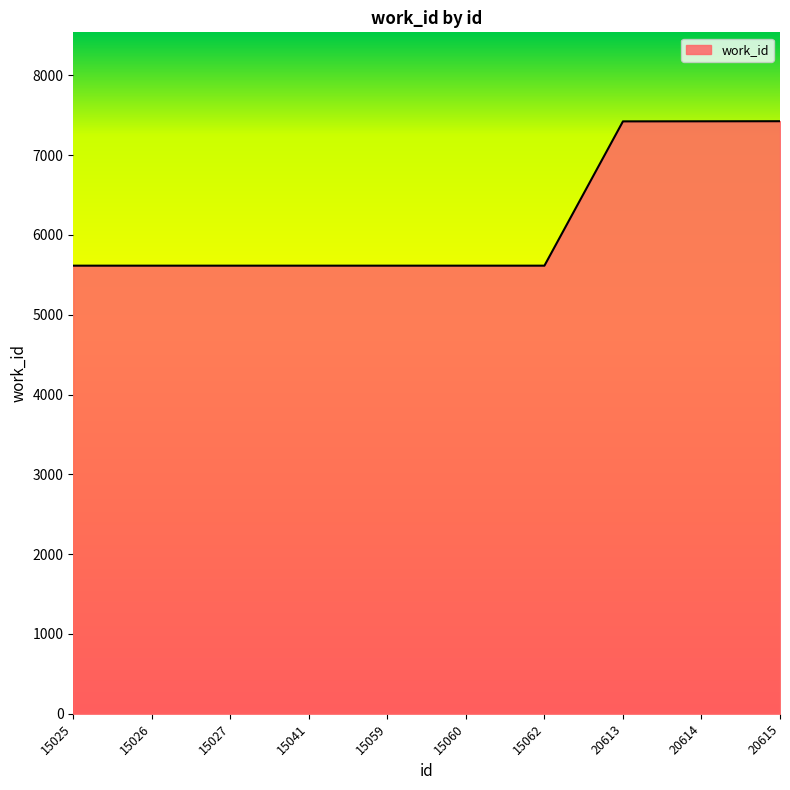

True or false: the data shows 3444 at 15062.

False